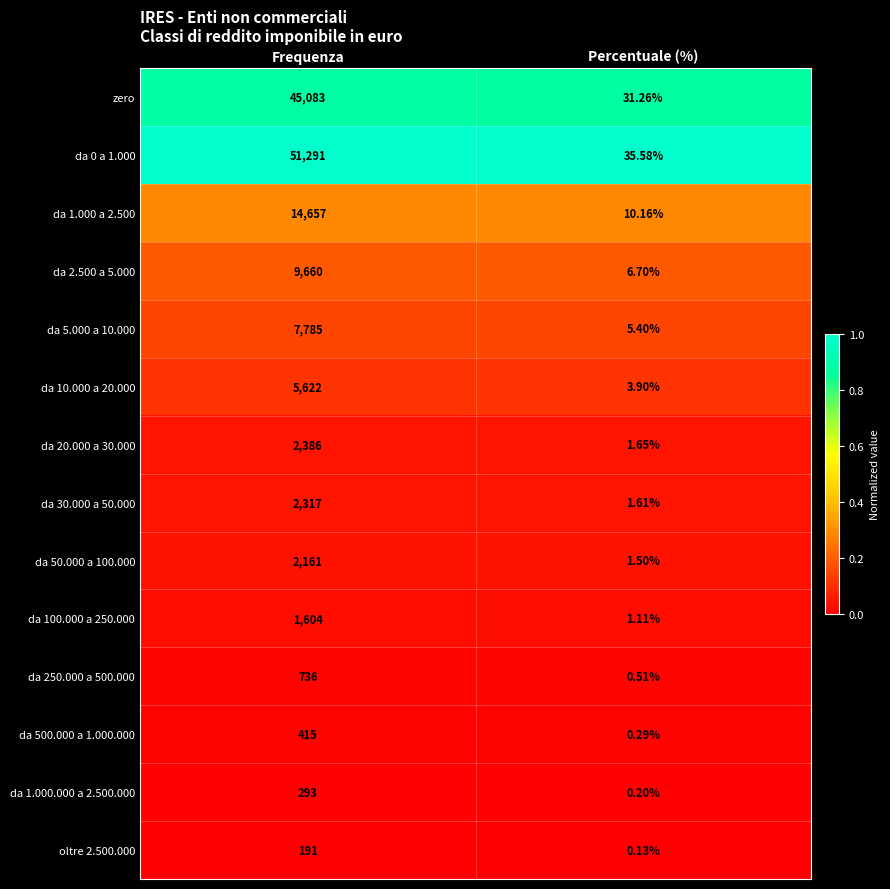

At which category does the chart reach its minimum across all series?

Percentuale (%)